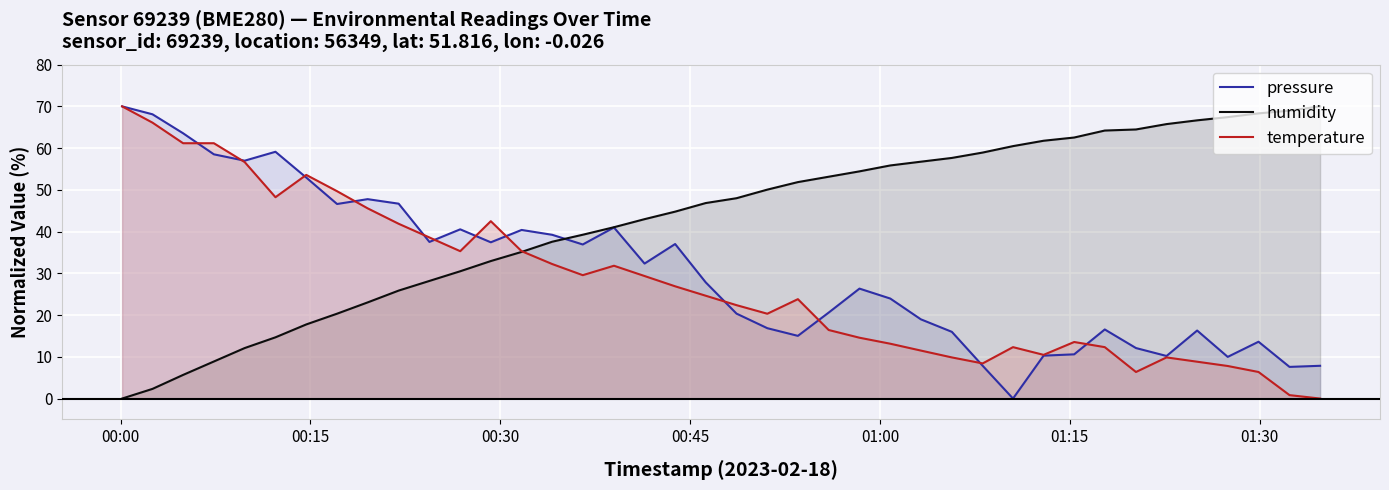

Which series has the largest total across all categories?

humidity